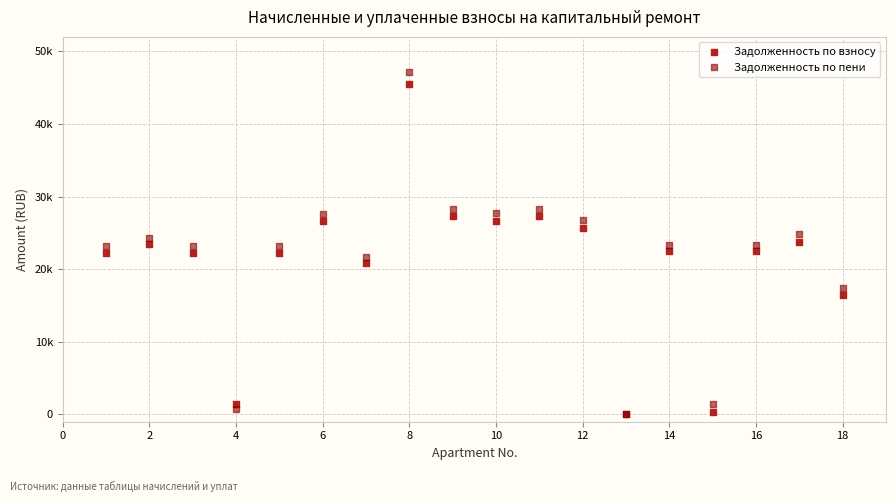

Which series reaches the maximum Y coordinate?

Задолженность по пени